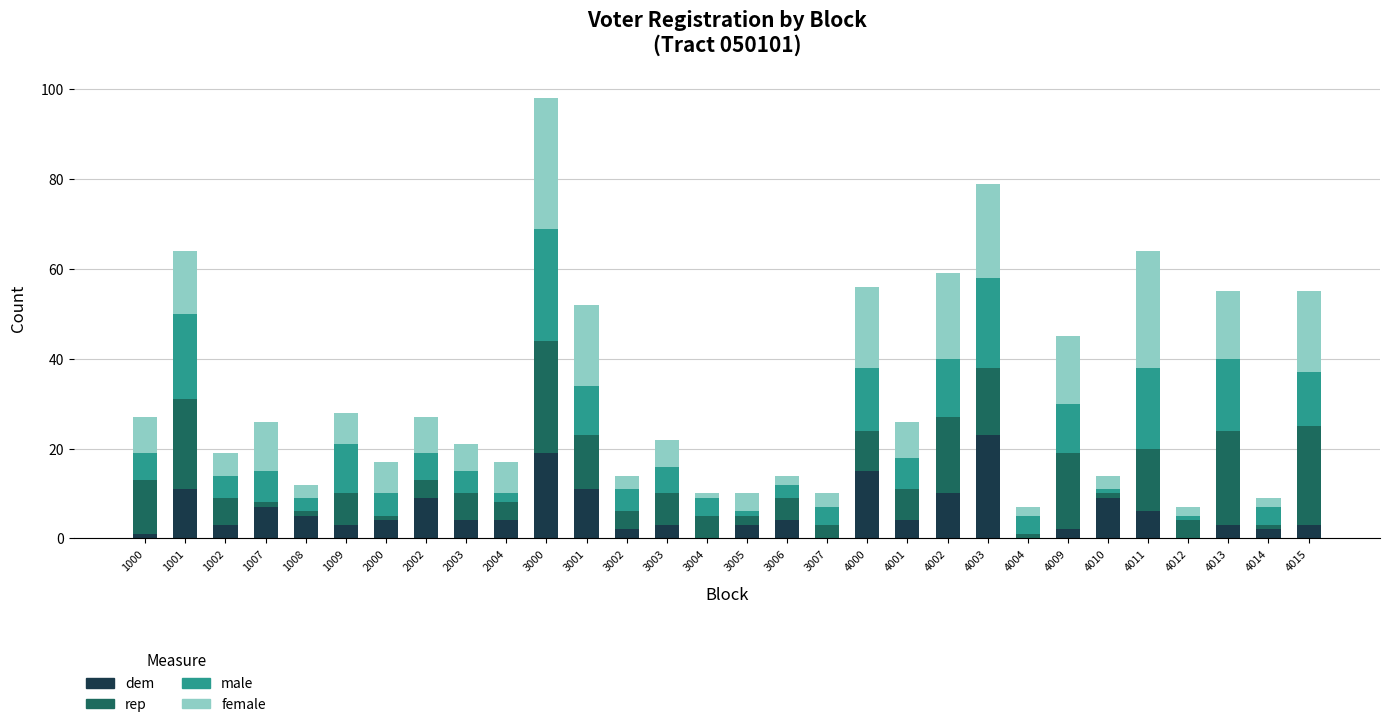

At which category is the sum across all series the highest?

3000